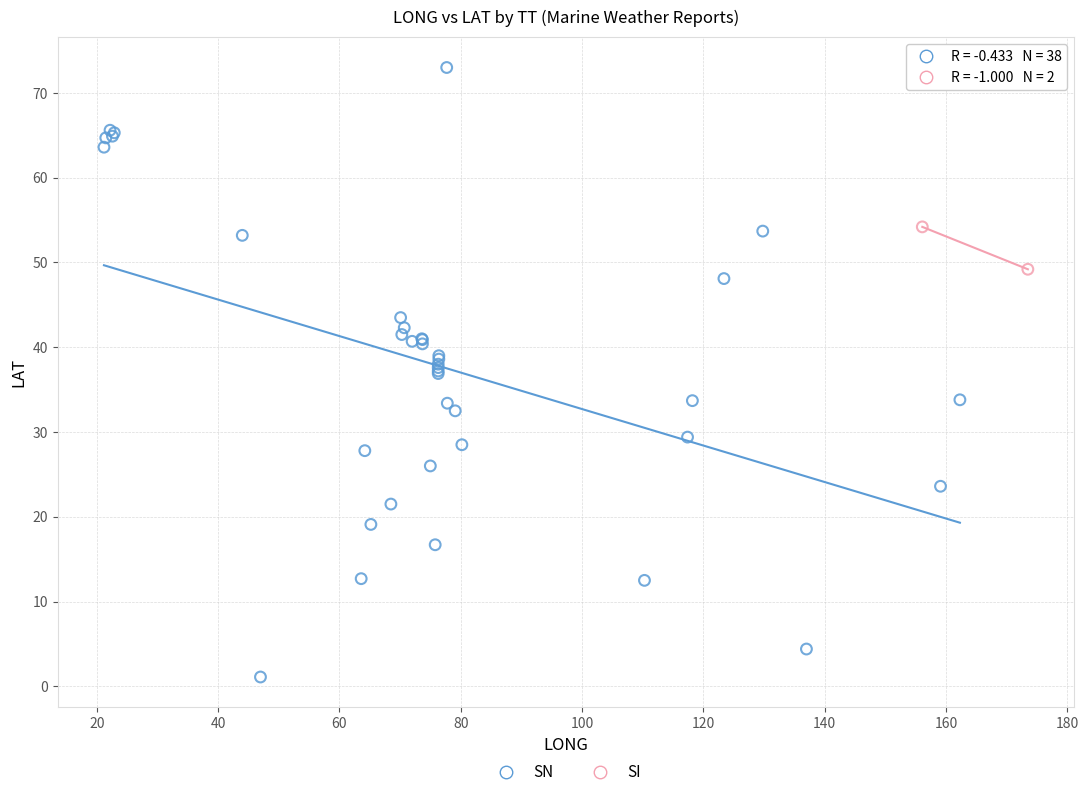

What are all the series names shown in the legend?

SN, SI